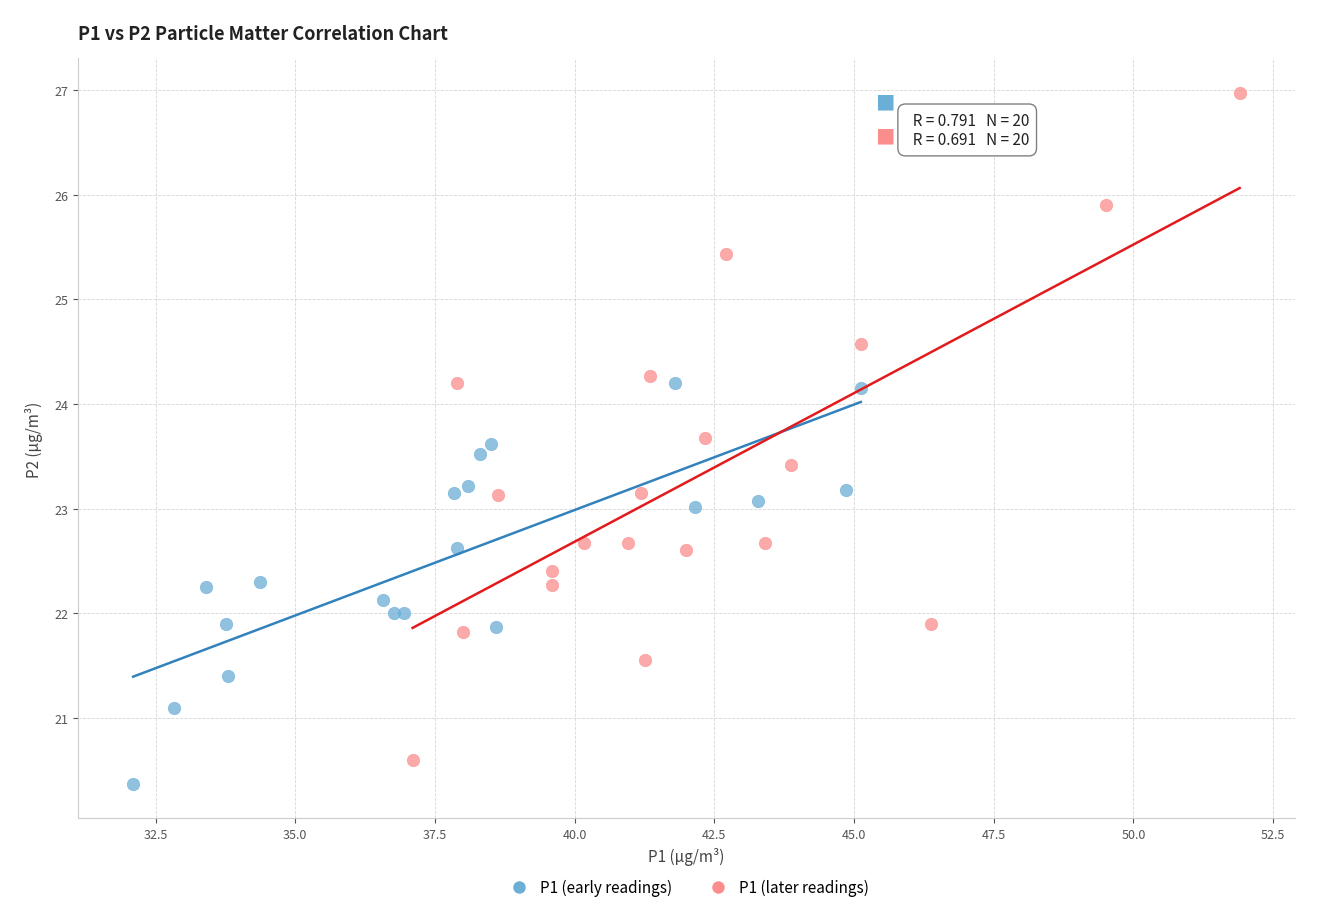

Which series has the largest Y range (max minus min)?

P1 (later readings)